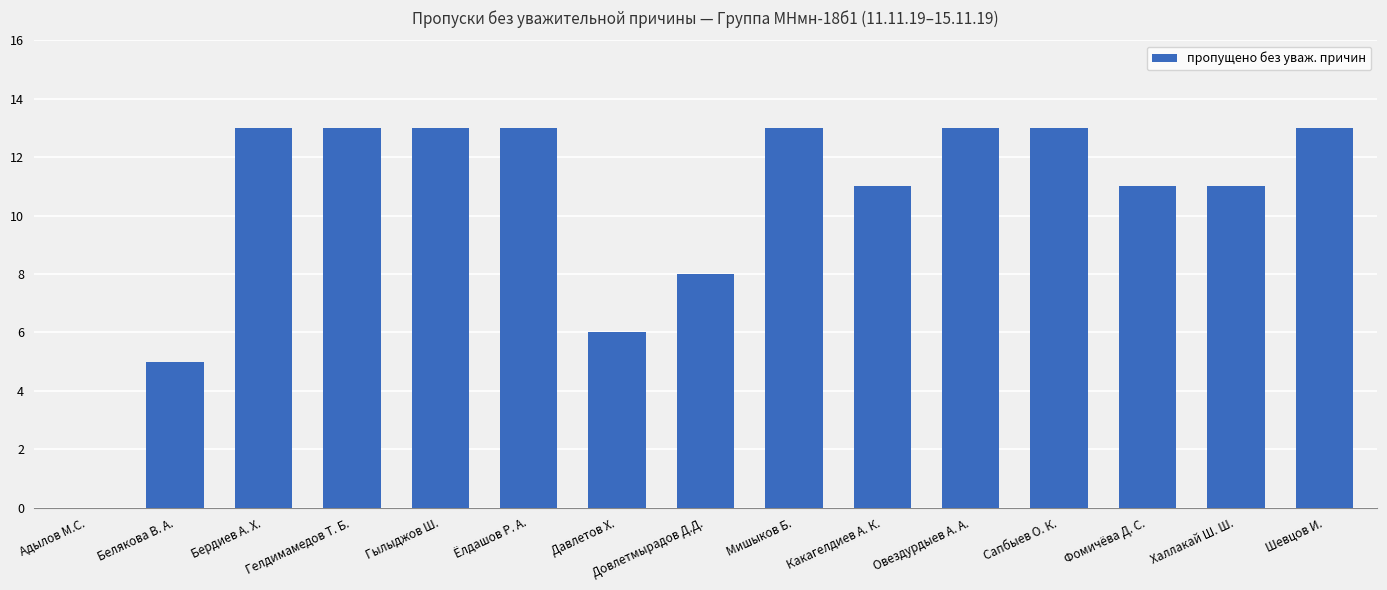

What is the difference between the values at Ёлдашов Р. А. and Какагелдиев А. К.?

2